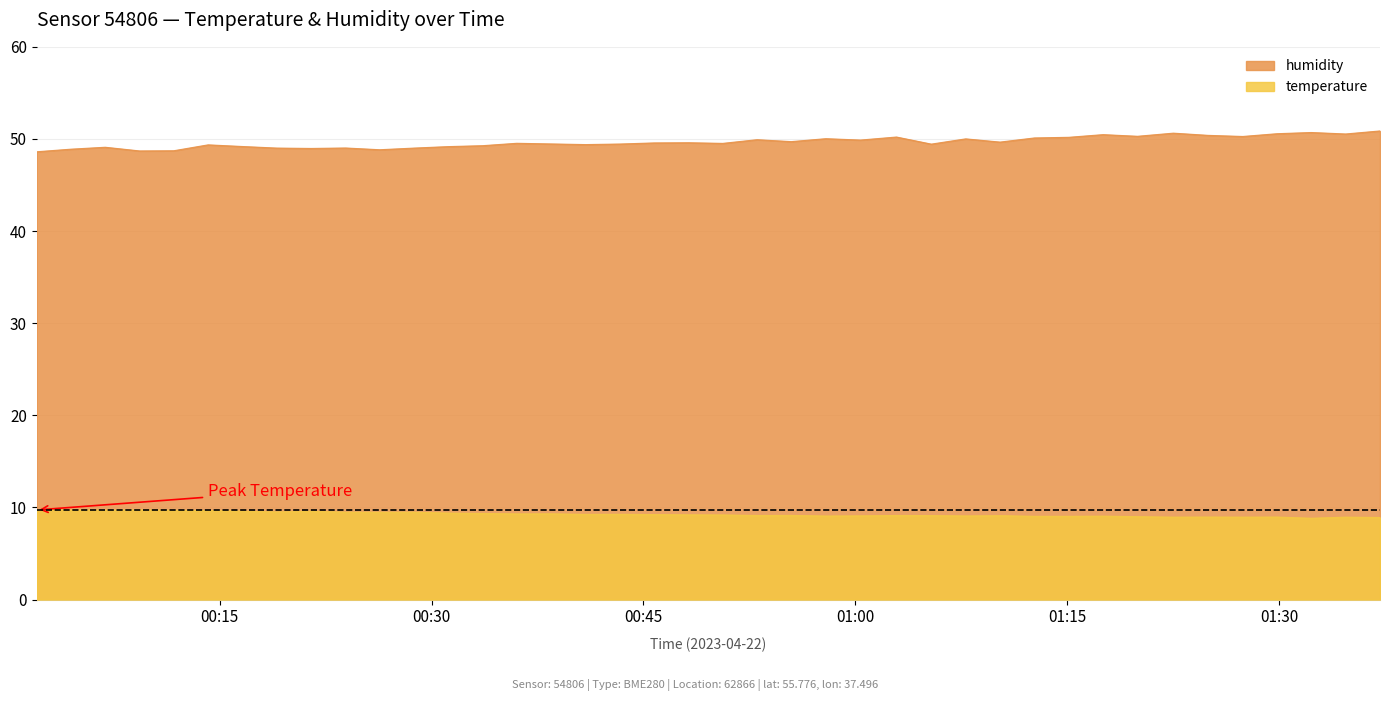

What is the minimum value for humidity?

48.6